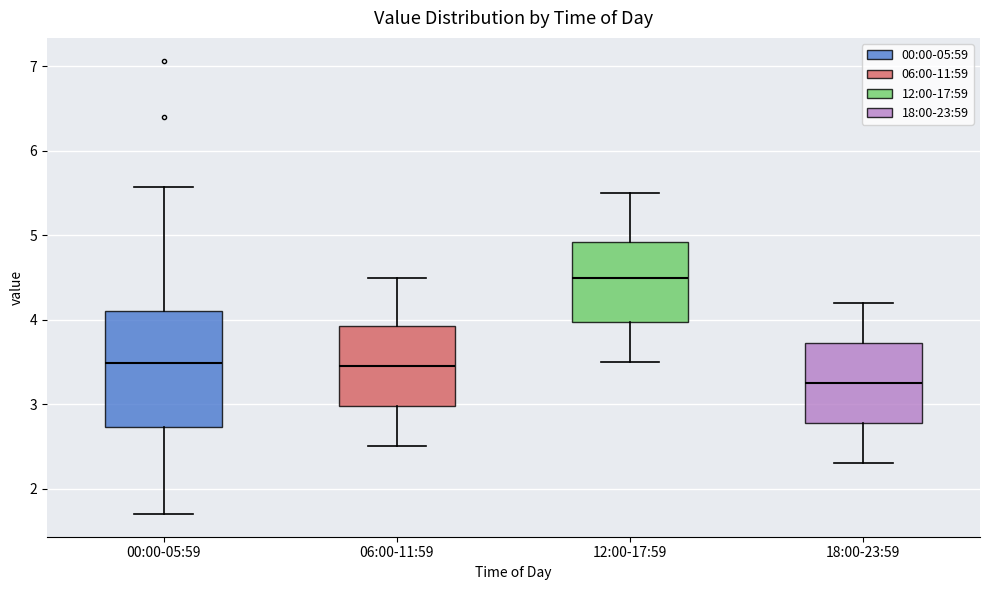

Which box has the highest median line?

12:00-17:59